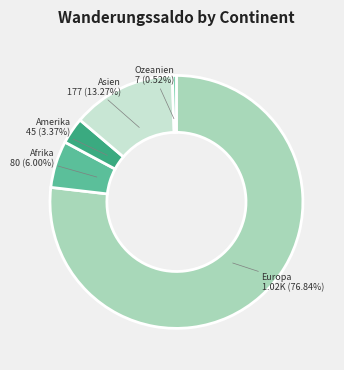

Does Afrika represent more than half of the total?

No